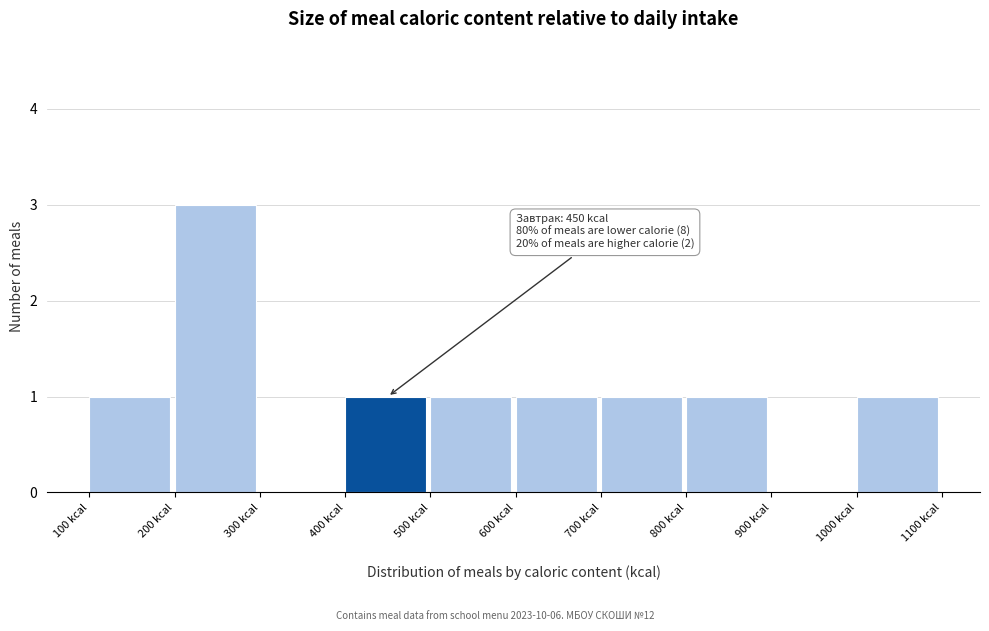

Which range on the x-axis has the tallest bar?

200 to 300